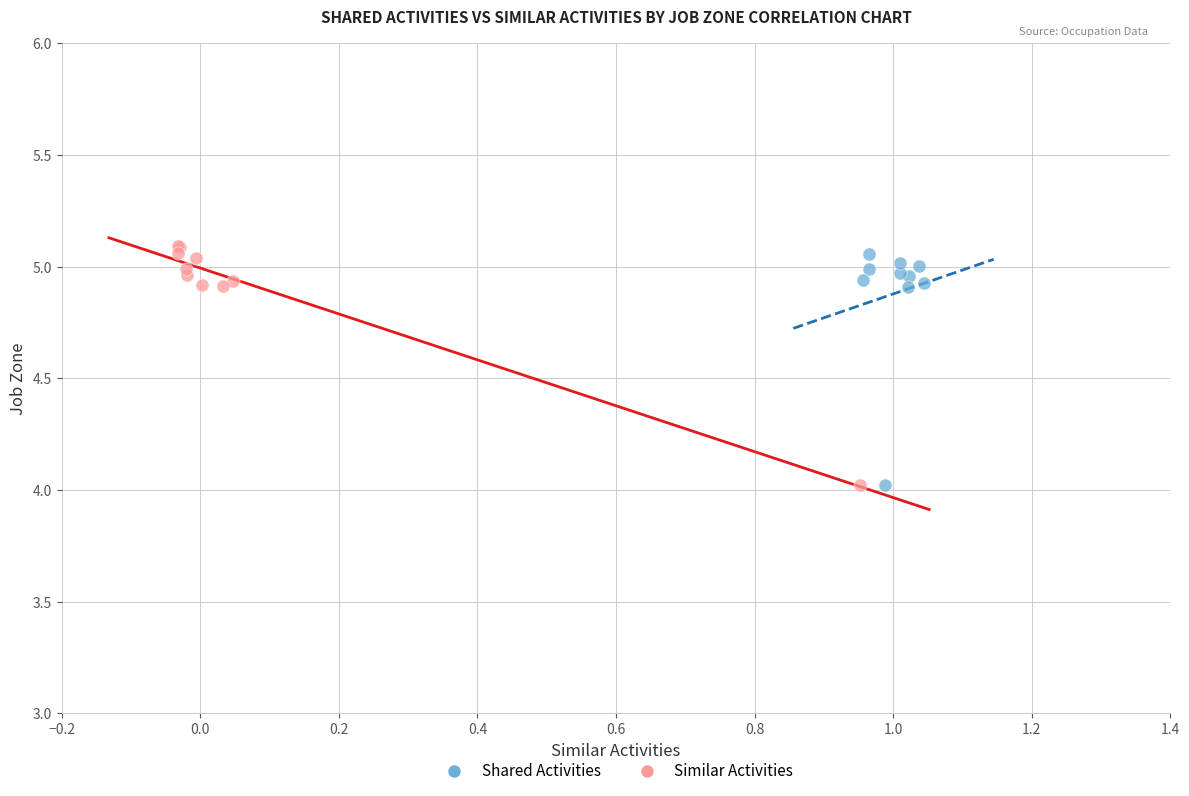

What are all the series names shown in the legend?

Shared Activities, Similar Activities